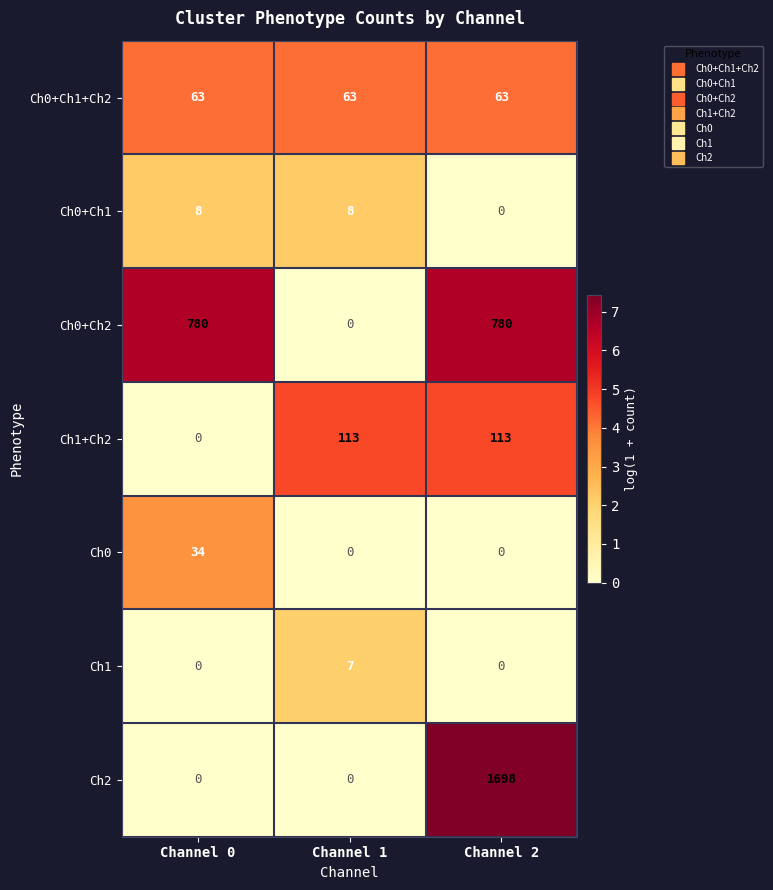

How many distinct data groups are displayed?

7